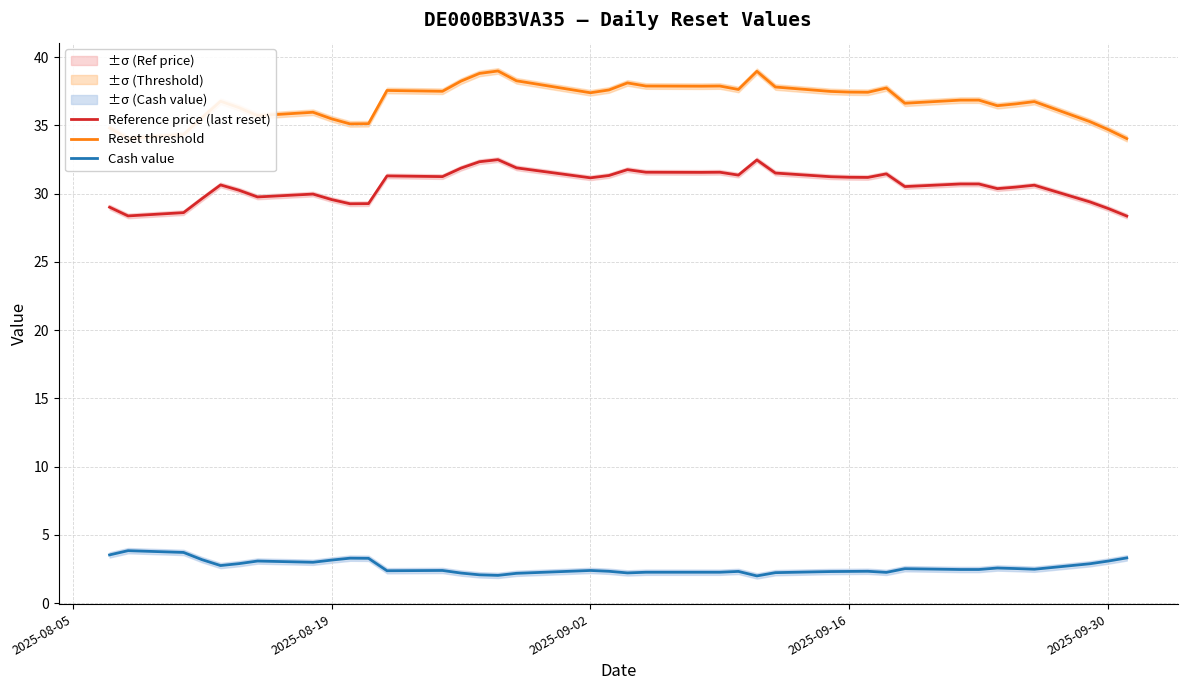

True or false: Reference price (last reset) and Cash value cross at least once.

False